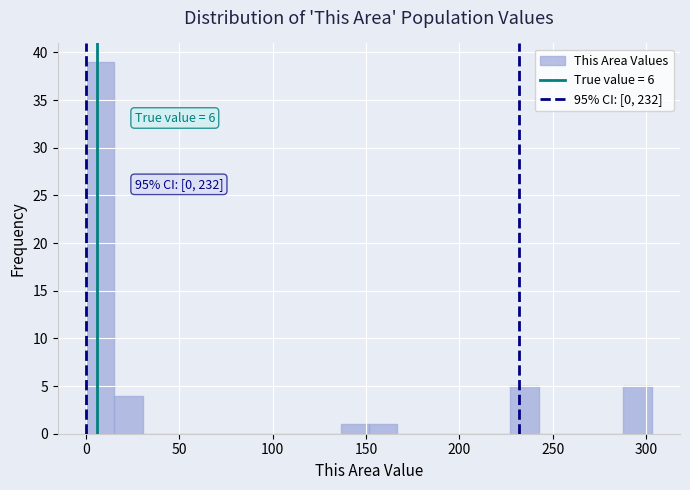

Read against the x-axis, roughly where is the centre of the tallest bar?

10